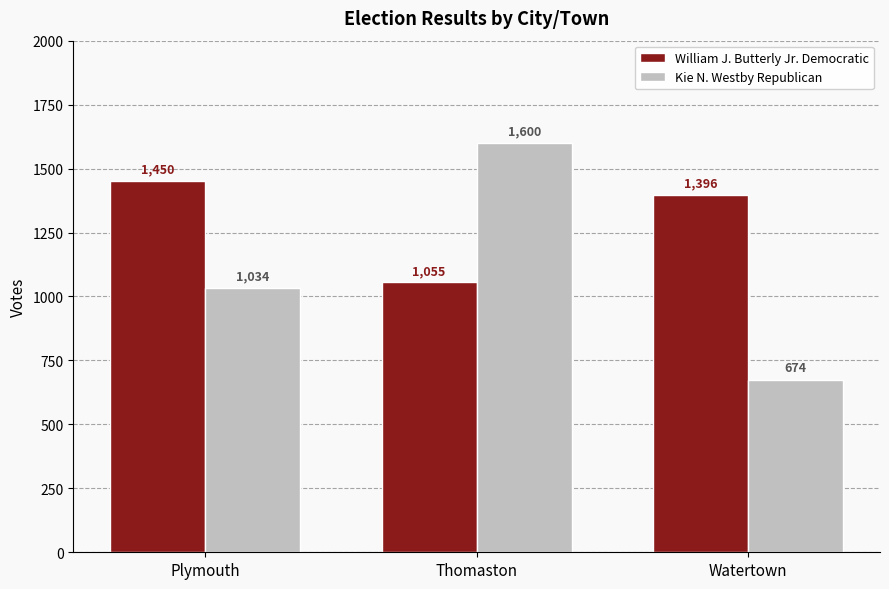

At which label is William J. Butterly Jr. Democratic closest to 1252?

Watertown